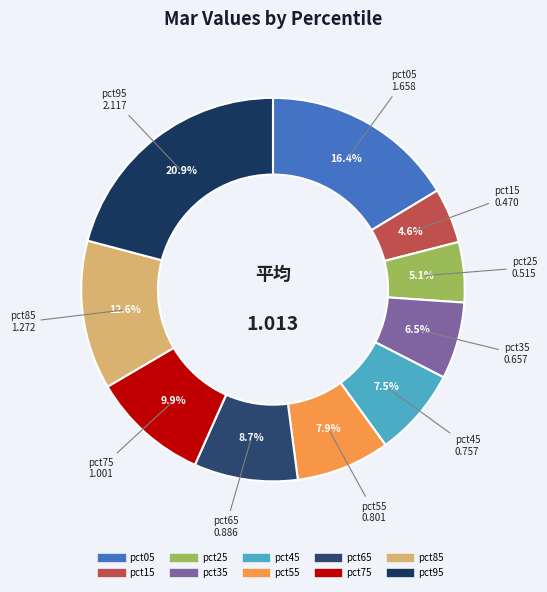

Is it true that pct65 is 1% of the pie?

False